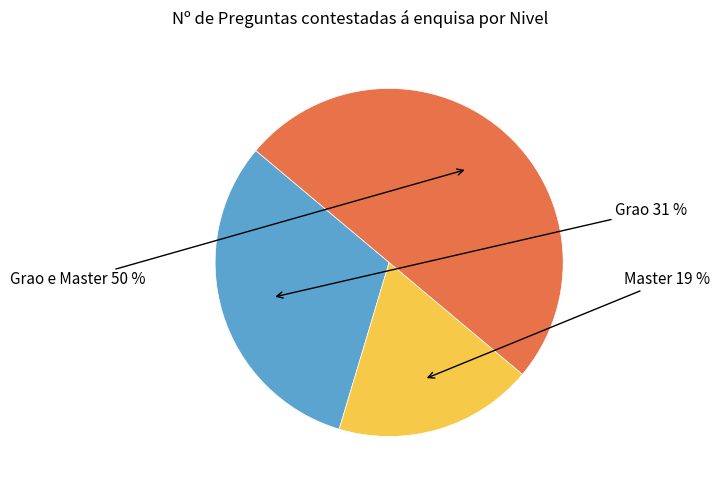

Which slice is the smallest?

Master